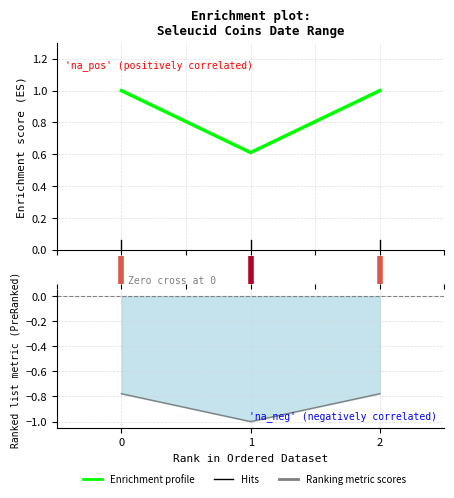

Is this an area chart (filled region under the line)?

No